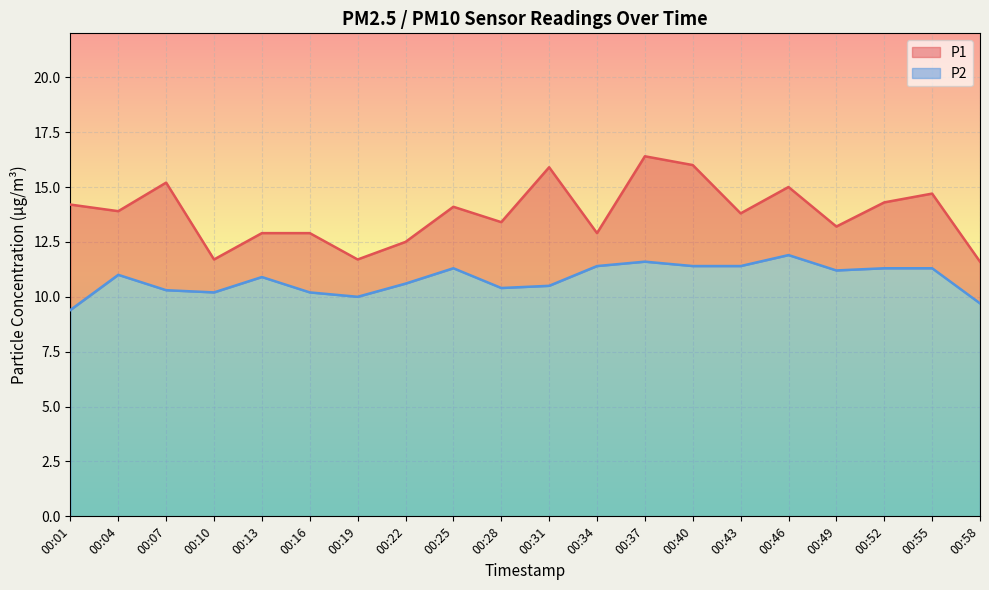

List the series in order of their overall mean, highest first.

P1, P2